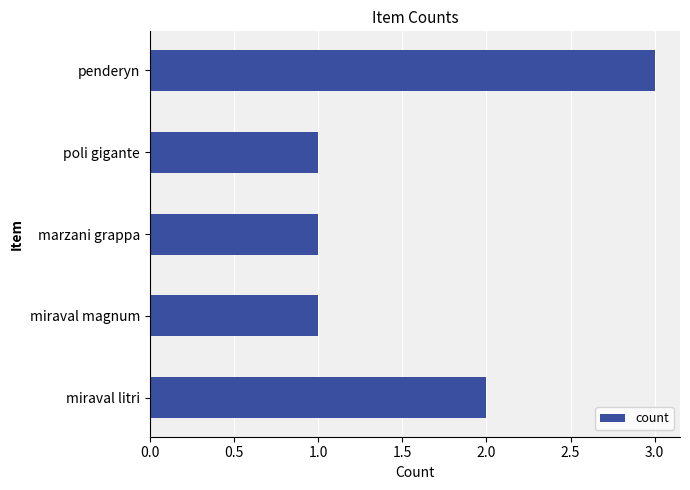

Which label corresponds to the largest value in the chart?

penderyn